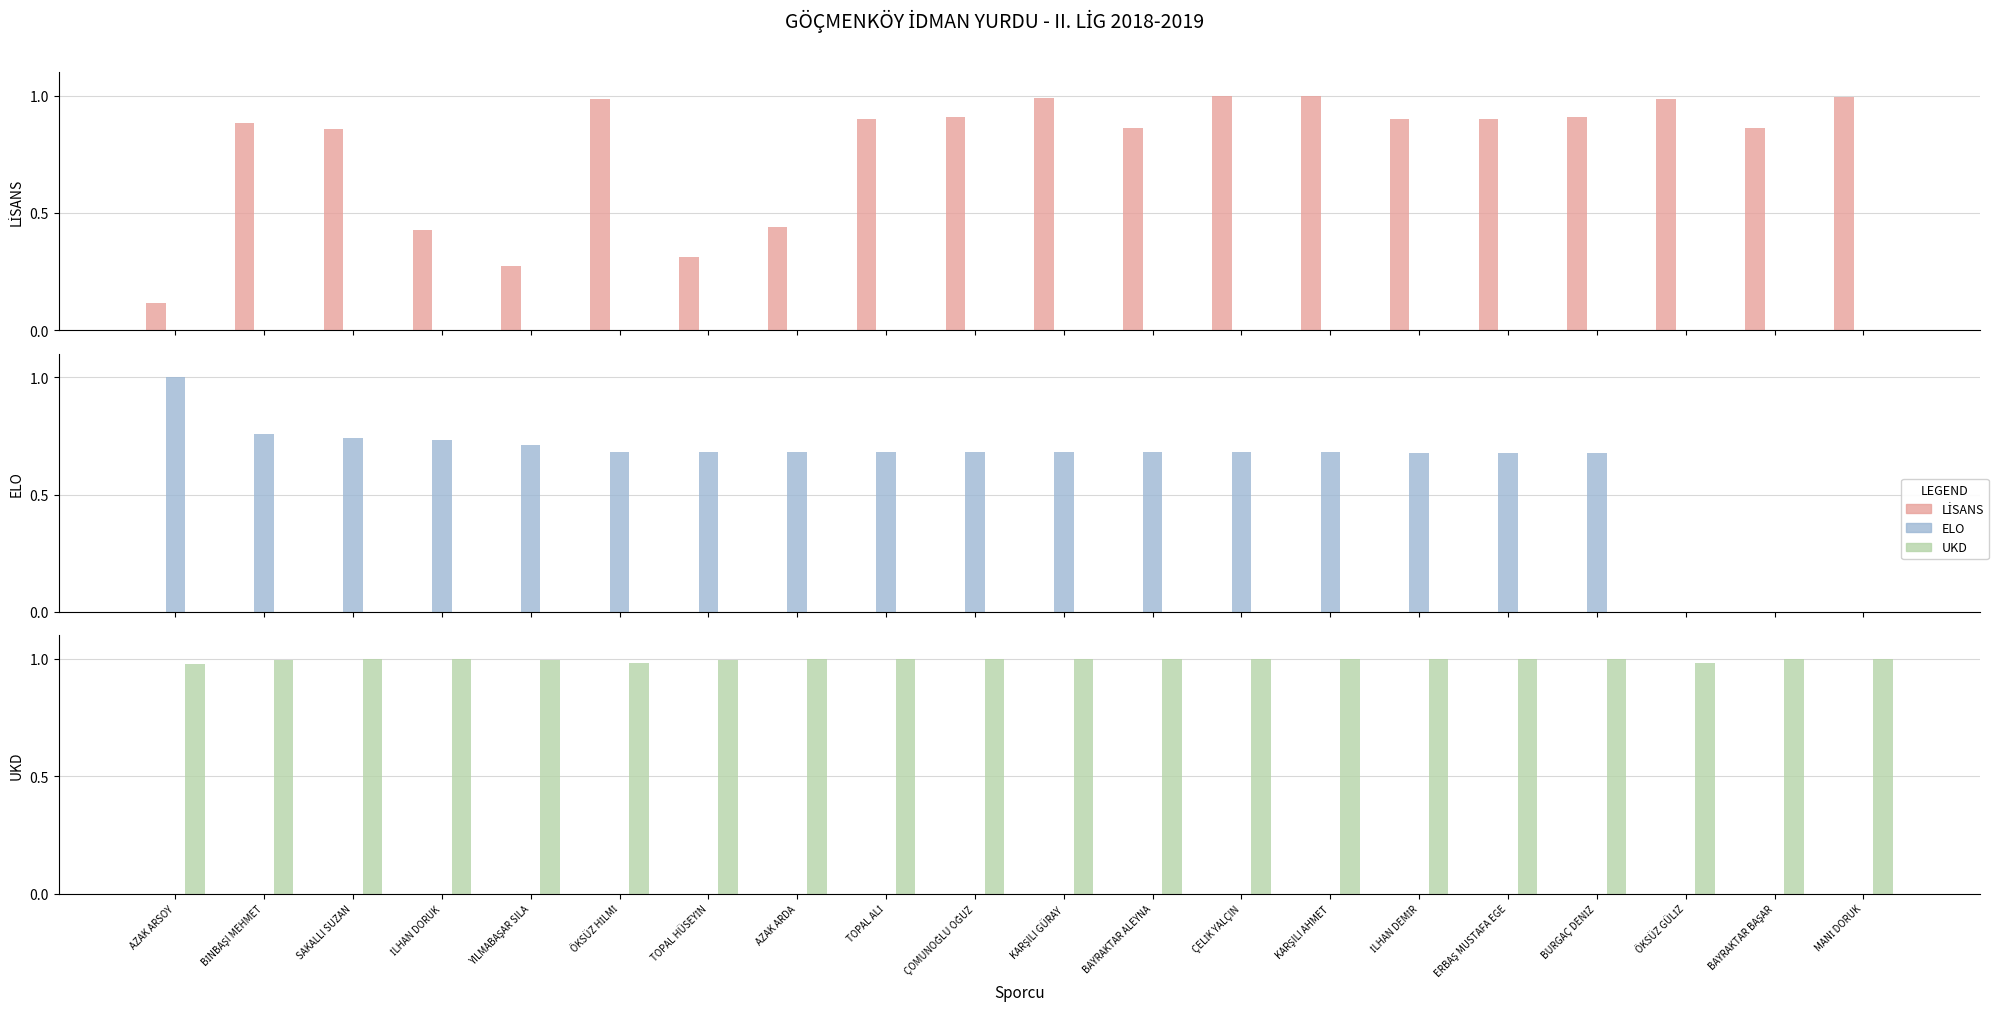

Which series has the widest spread of values?

ELO